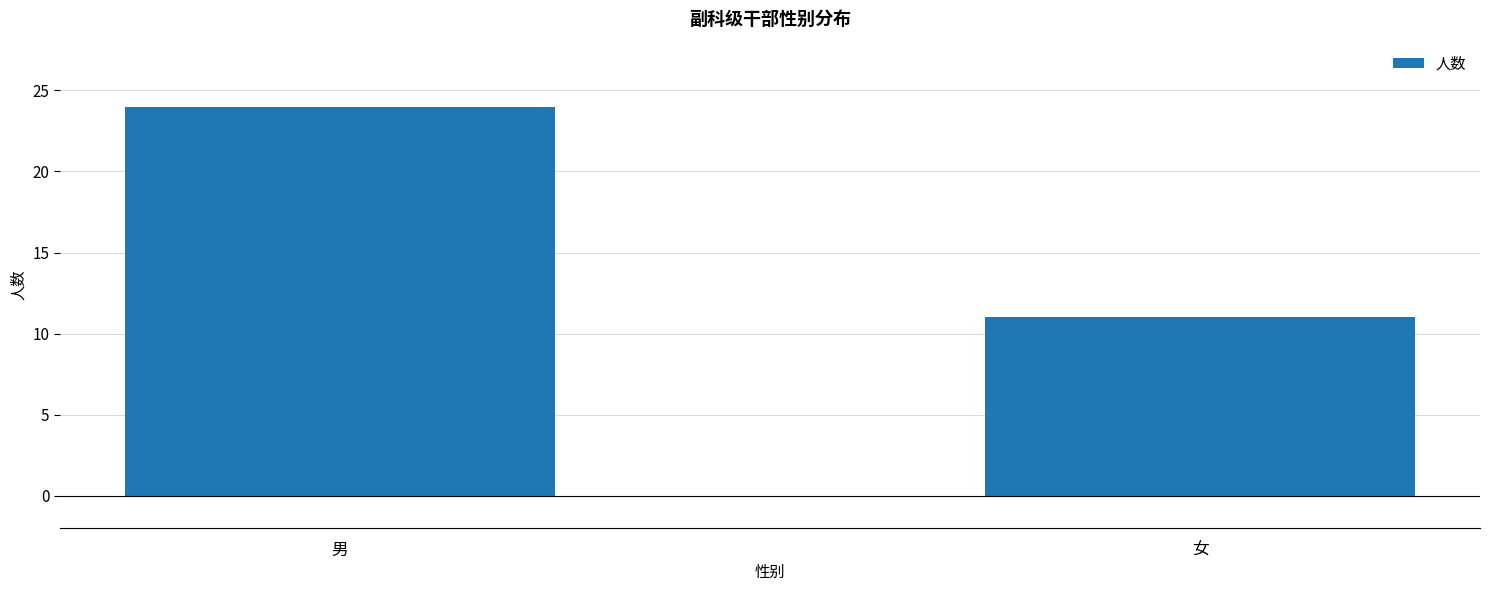

Does the chart contain any negative values?

No